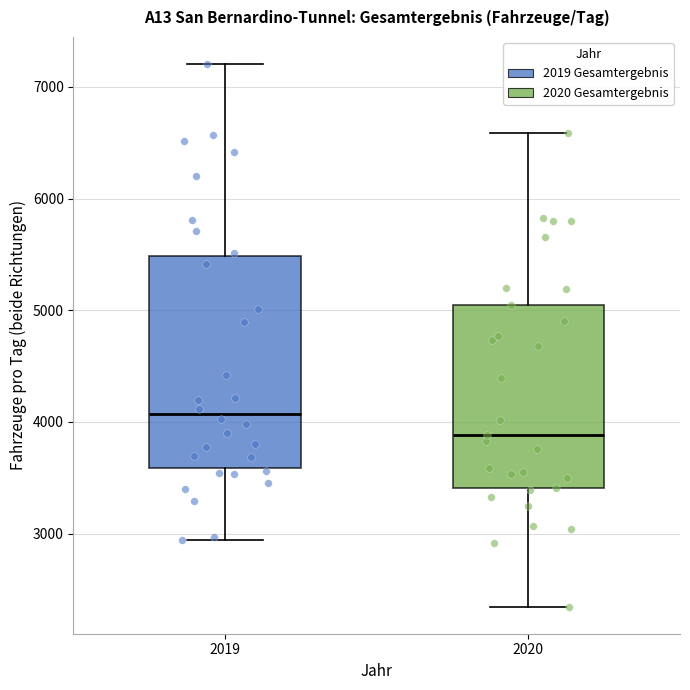

Where does the lower whisker of the box at x = 2019 end on the y-axis? The values are not printed on the chart, so give them approximately, as read against the axis.

2900